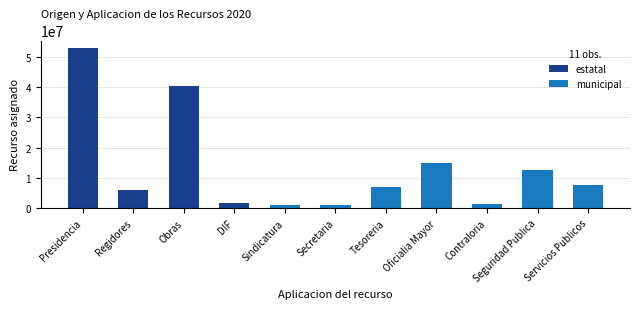

What value does the municipal series have at Seguridad Publica?

12674387